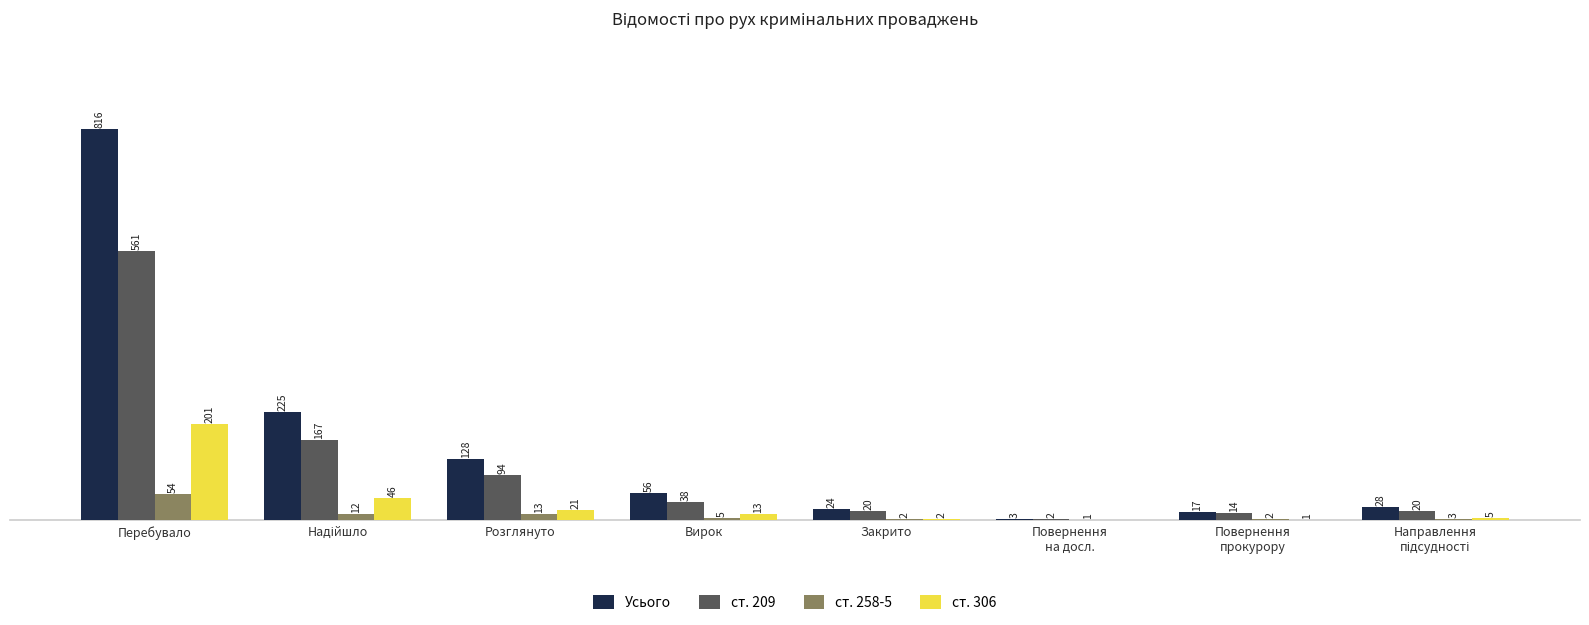

Which series has the largest total across all categories?

Усього